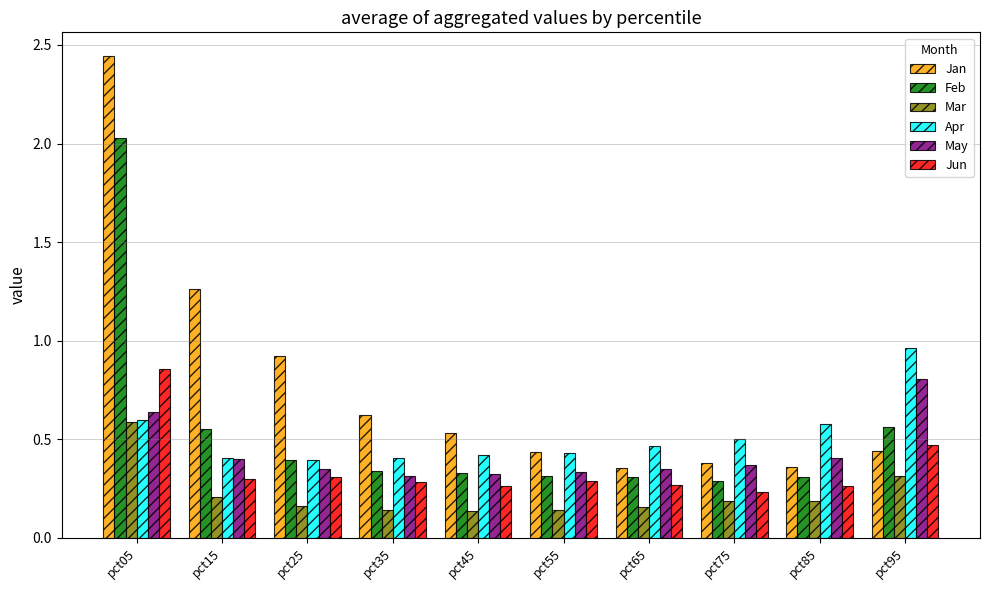

Which series has the widest spread of values?

Jan